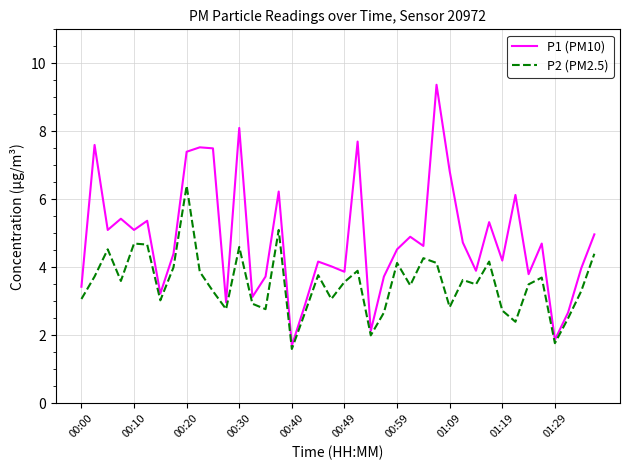

Which series has the largest range (max minus min)?

P1 (PM10)